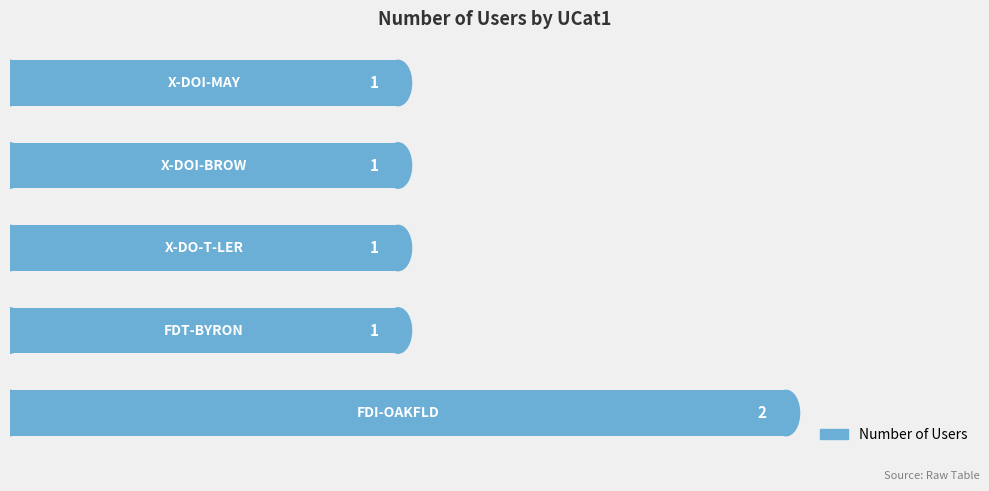

What is the sum of all values?

6